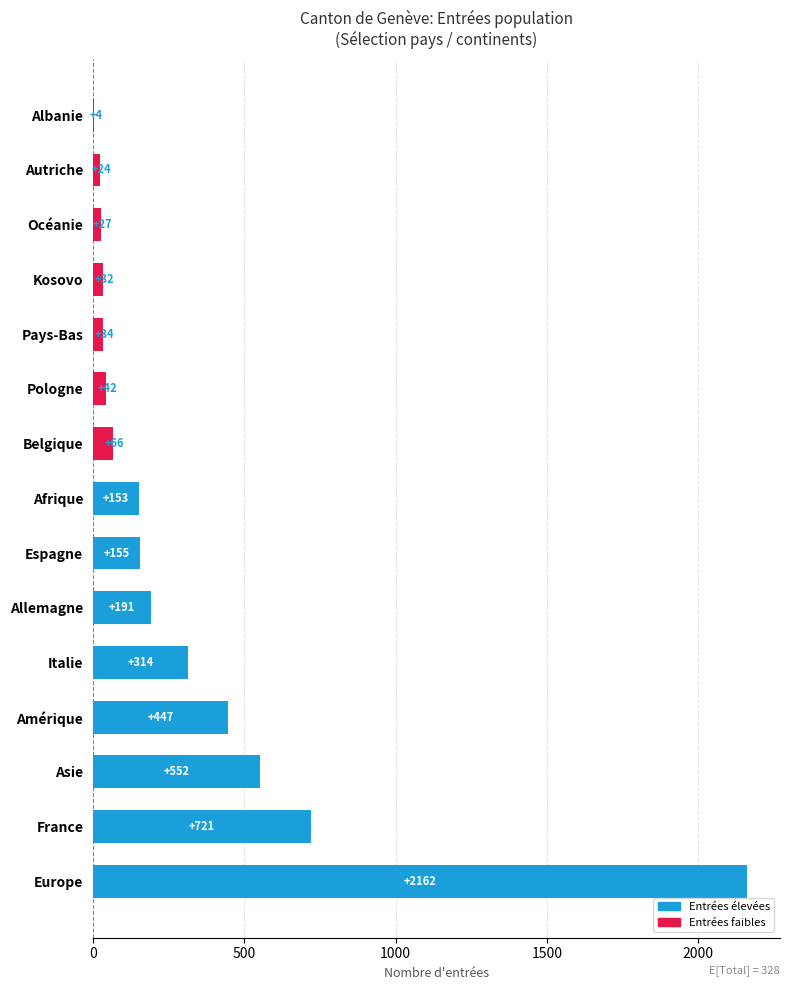

Is it true that the value at Allemagne is 342?

False